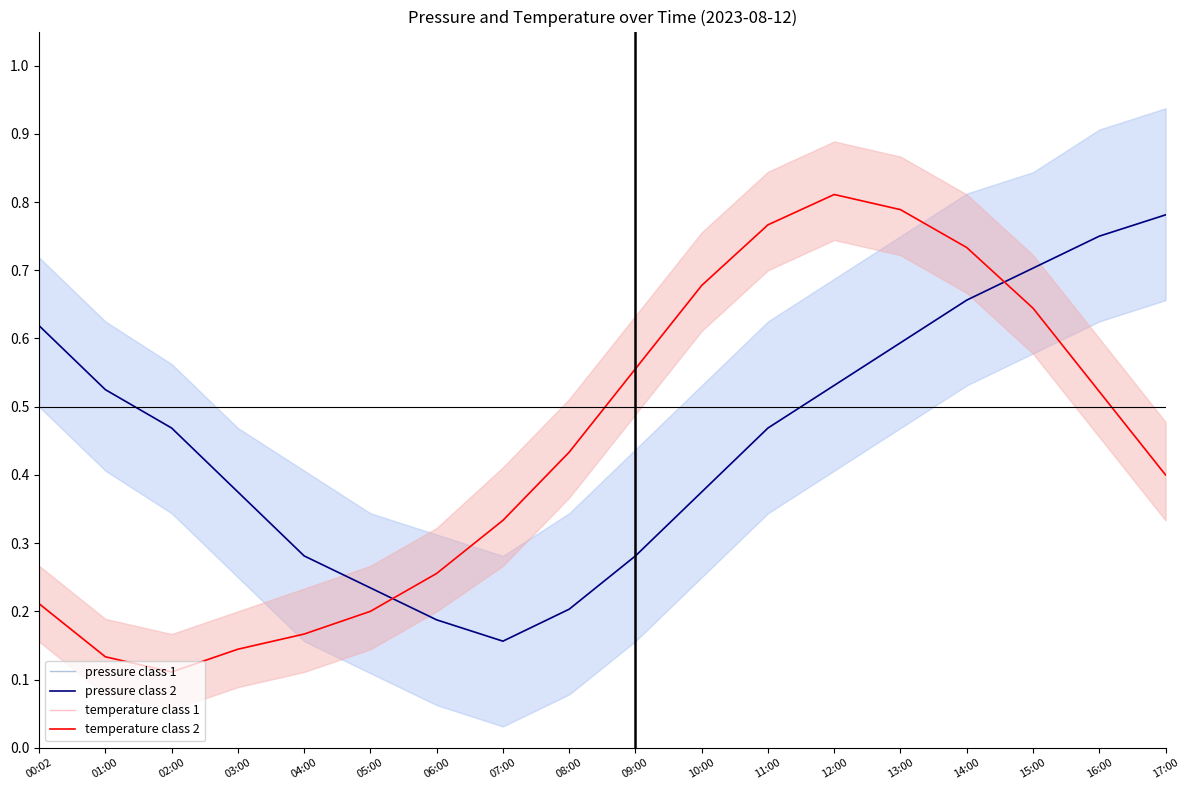

What is the label of the 5th point from the left?

04:00